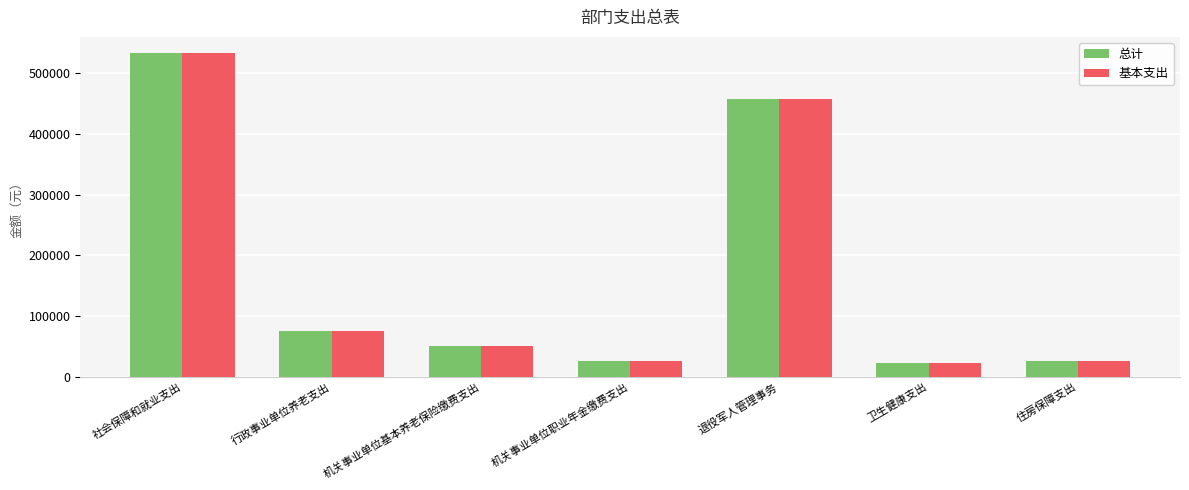

How many bars are there in each group?

2